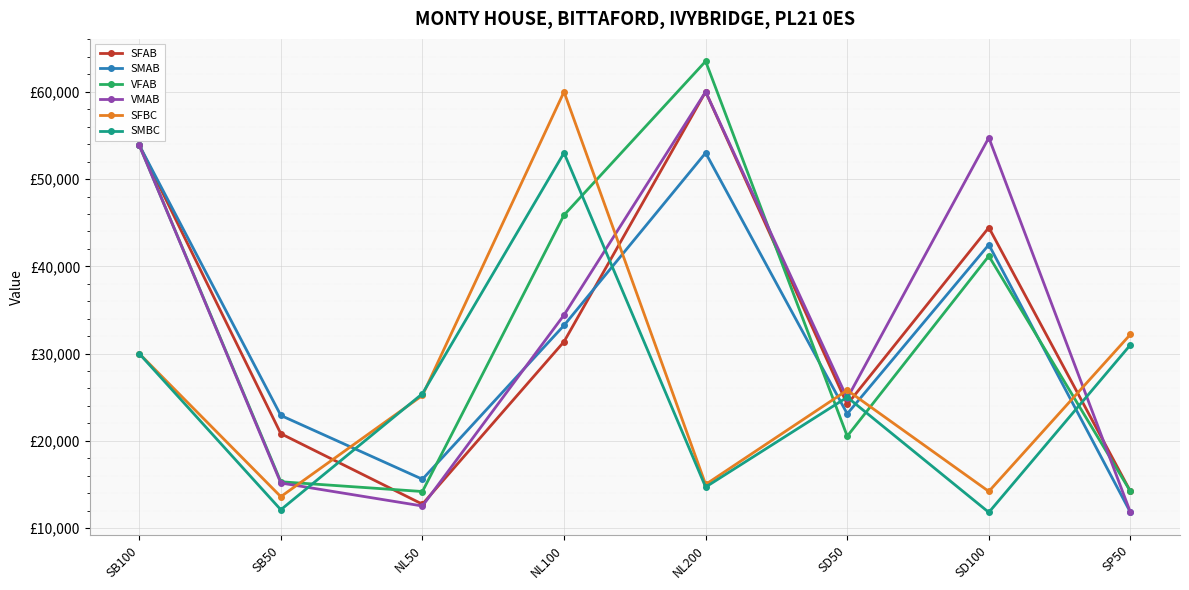

Is it true that SMAB equals 26954 at NL200?

False